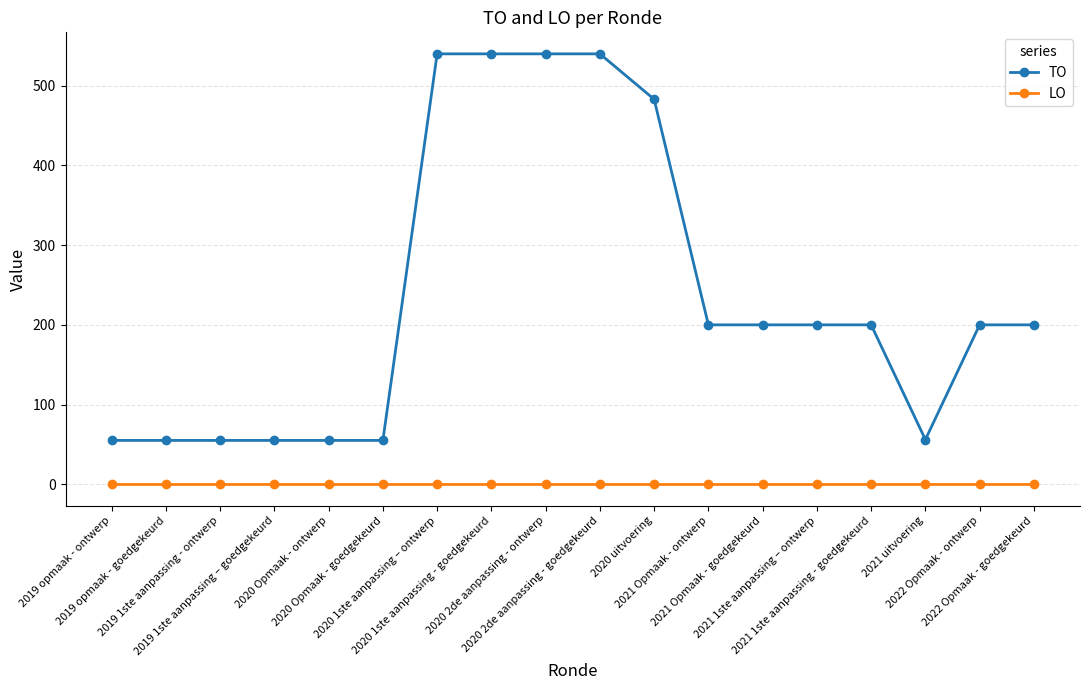

Which series has the largest total across all categories?

TO